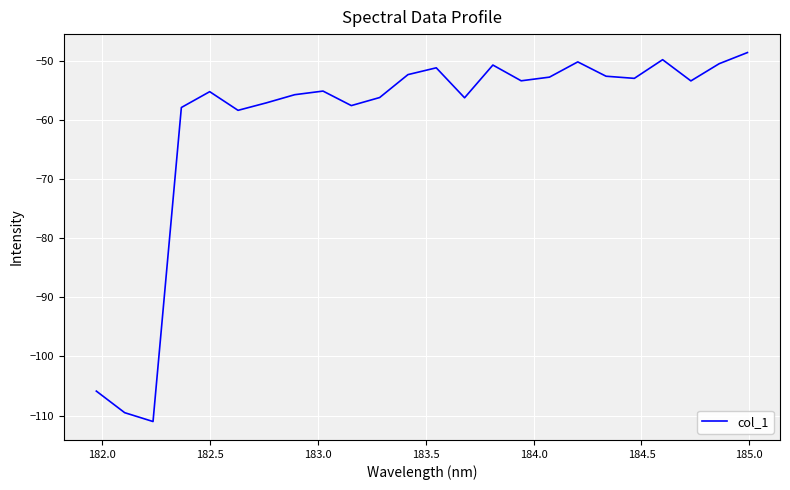

What is the greatest value displayed?

-48.6